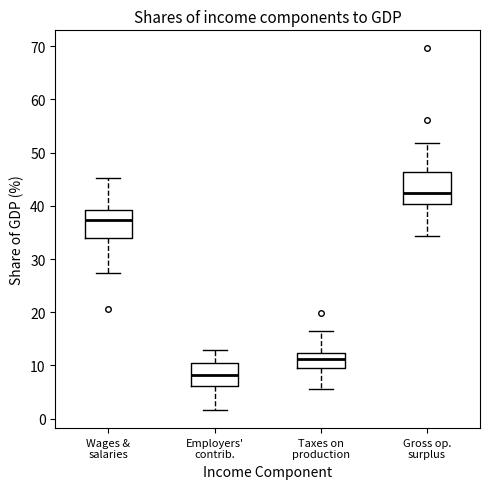

Which box's median line is the lowest?

Employers' contrib.